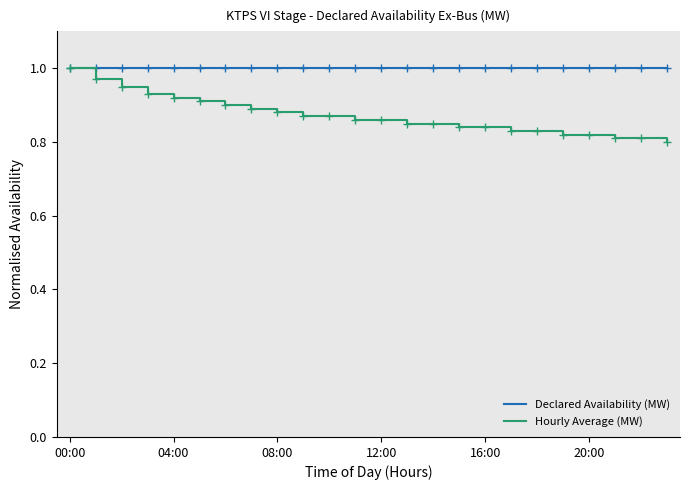

Which series has the widest spread of values?

Hourly Average (MW)